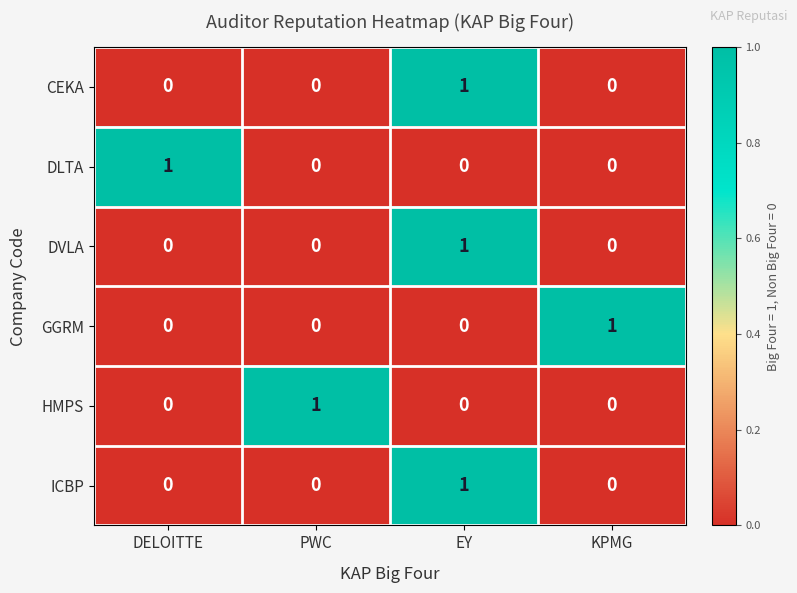

At which label does ICBP reach its peak?

EY